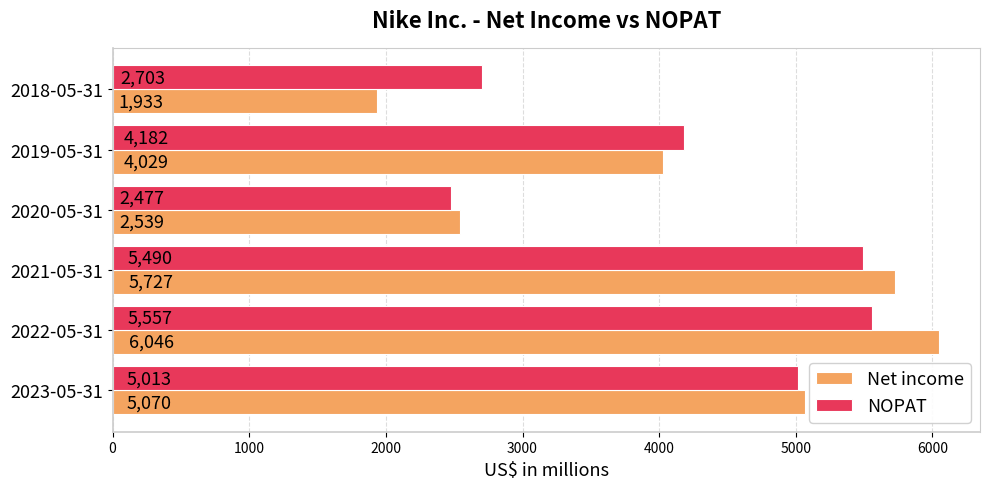

Rank the series at 2020-05-31 from lowest to highest value.

NOPAT, Net income